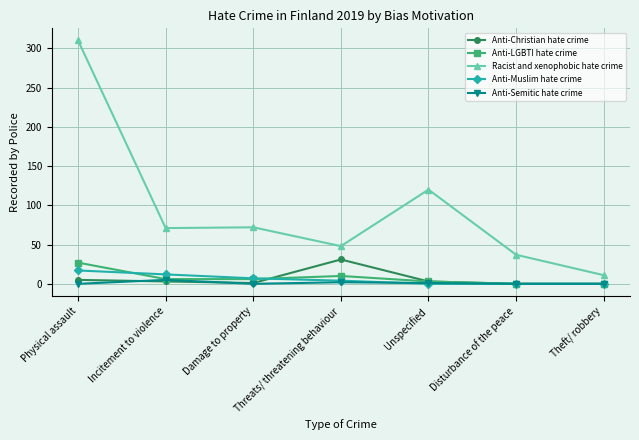

How many categories are shown in the chart?

7